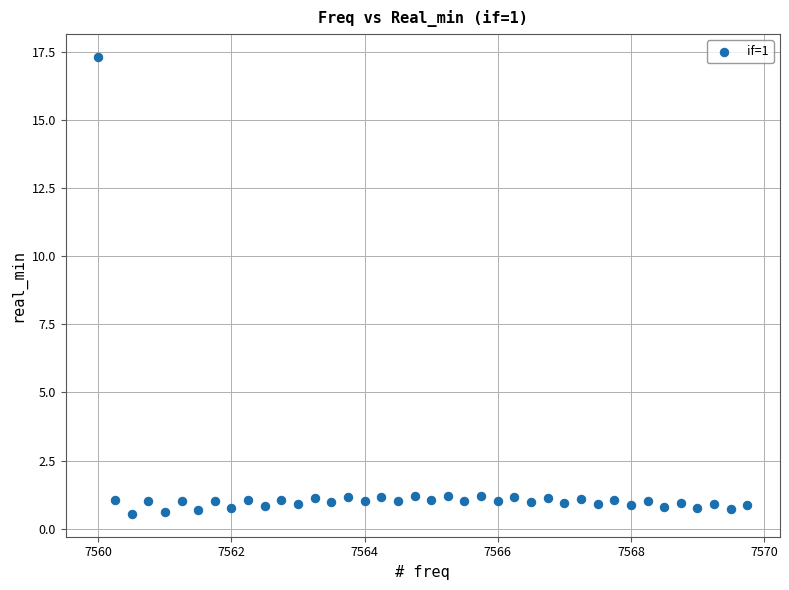

What is the range of X values (max minus min)?

9.8